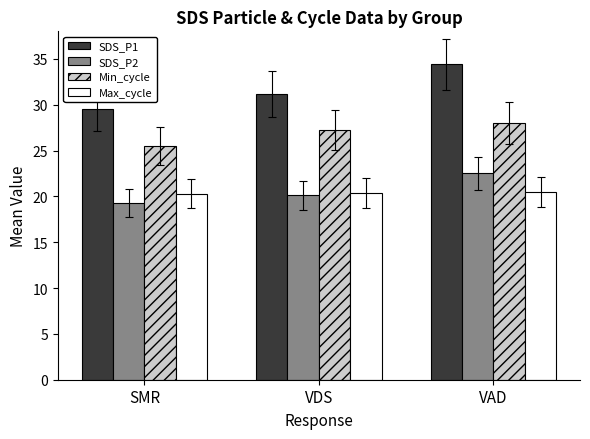

What are all the series names shown in the legend?

SDS_P1, SDS_P2, Min_cycle, Max_cycle